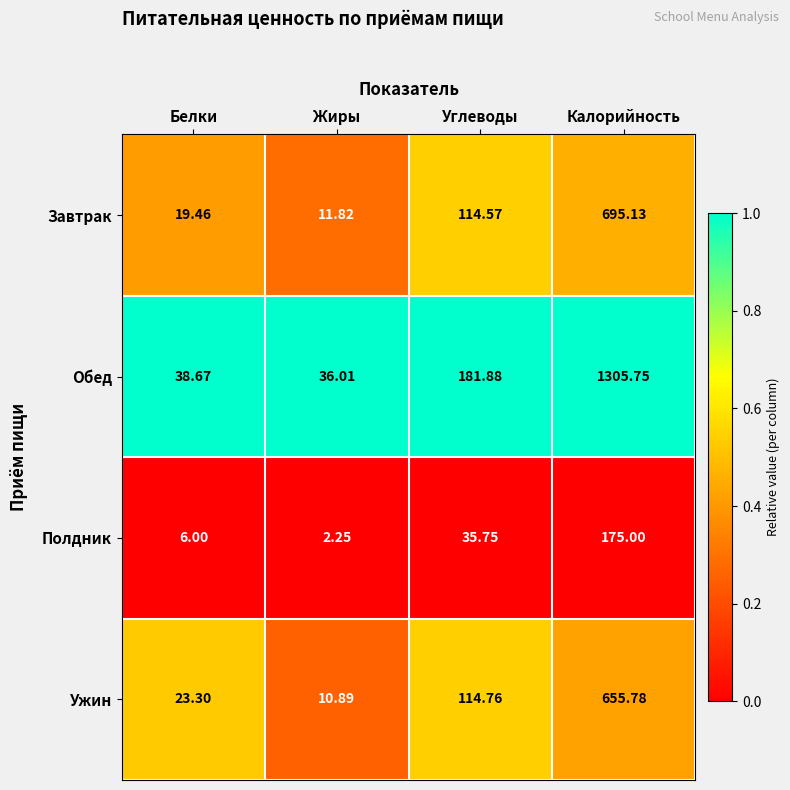

Rank the series at Углеводы from lowest to highest value.

Полдник, Завтрак, Ужин, Обед